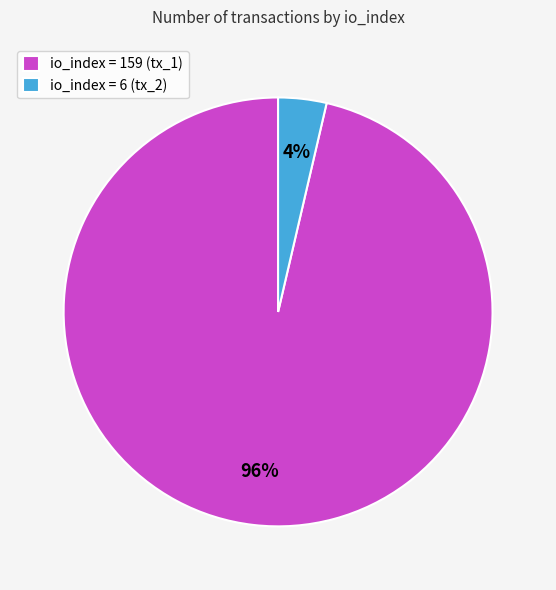

To the nearest percent, what is the combined percentage of io_index = 6 (tx_2) and io_index = 159 (tx_1)?

100%